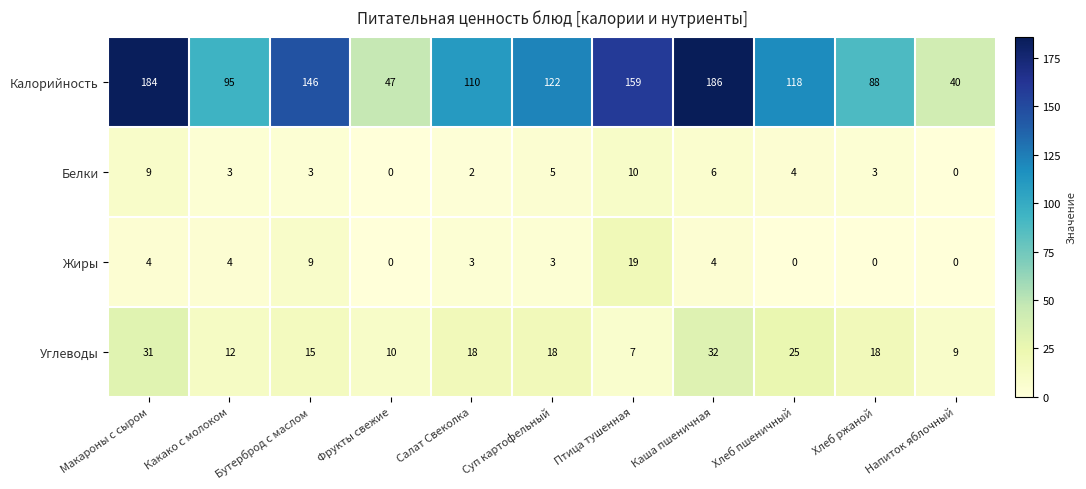

What is the difference between the second highest and second lowest values in the Жиры series?

9